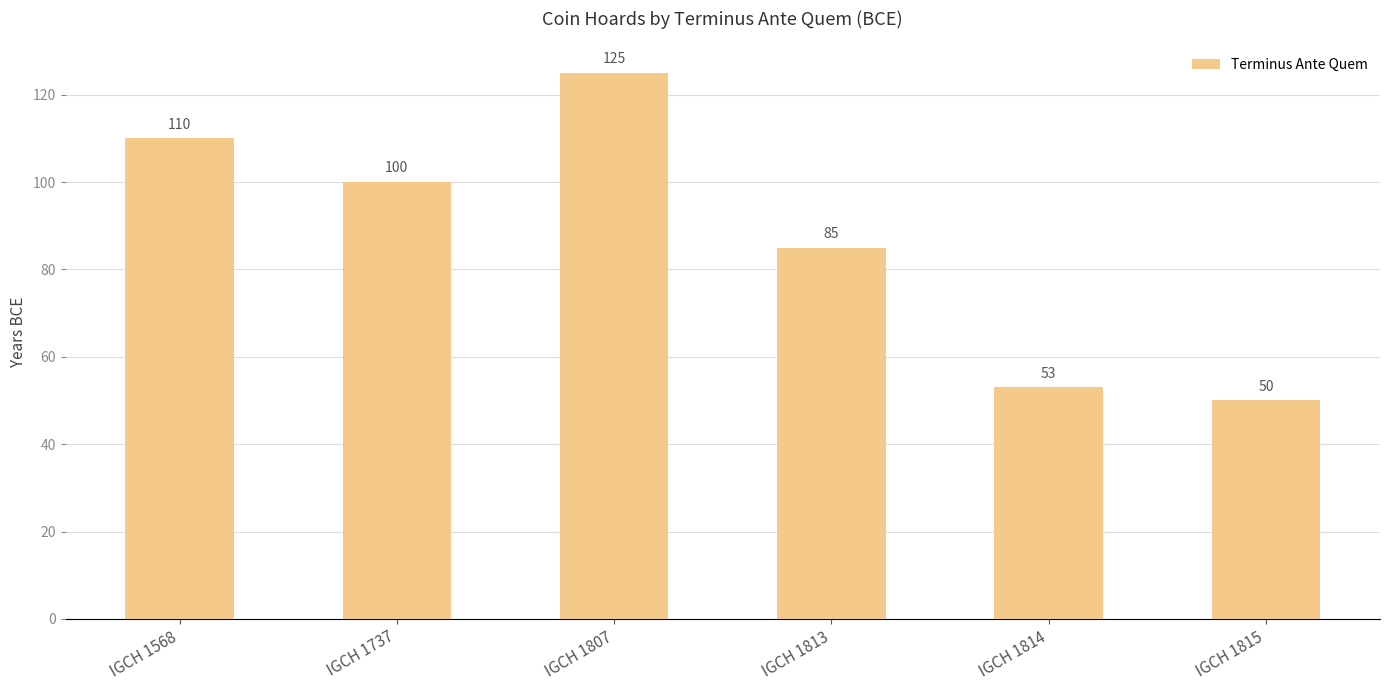

How many categories are shown in the chart?

6